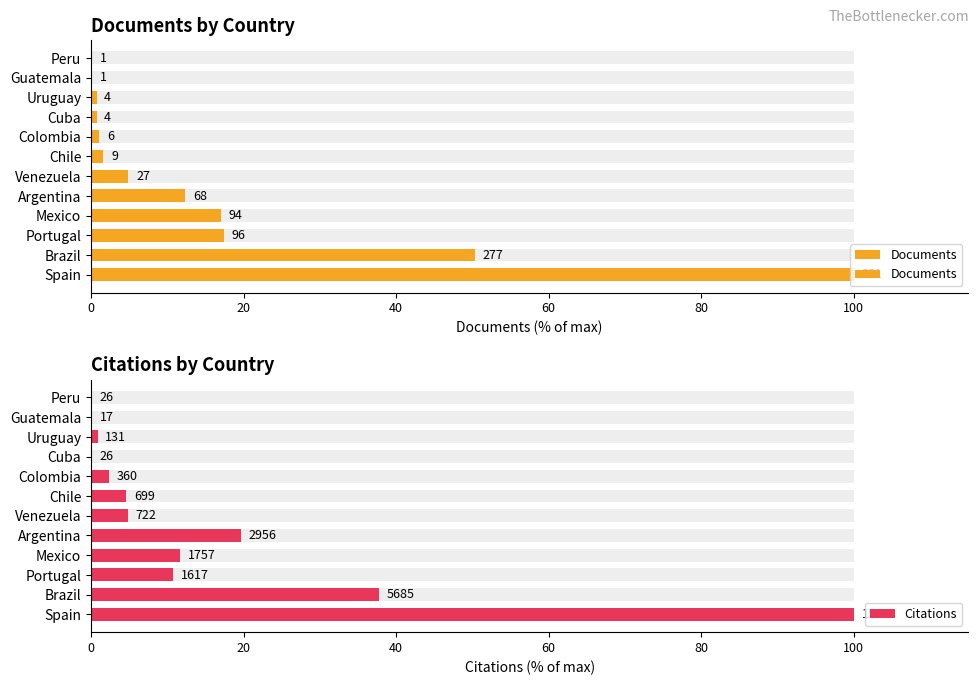

What is the spread (max minus min) of values at Portugal?

6.7